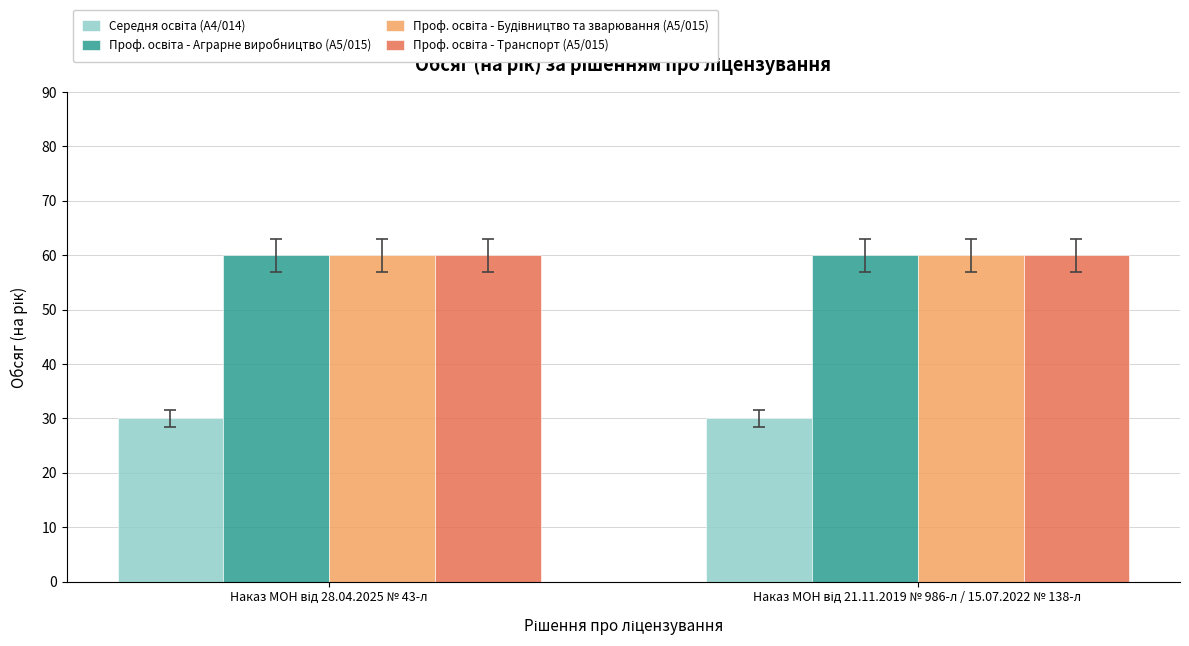

What is the smallest value displayed?

30